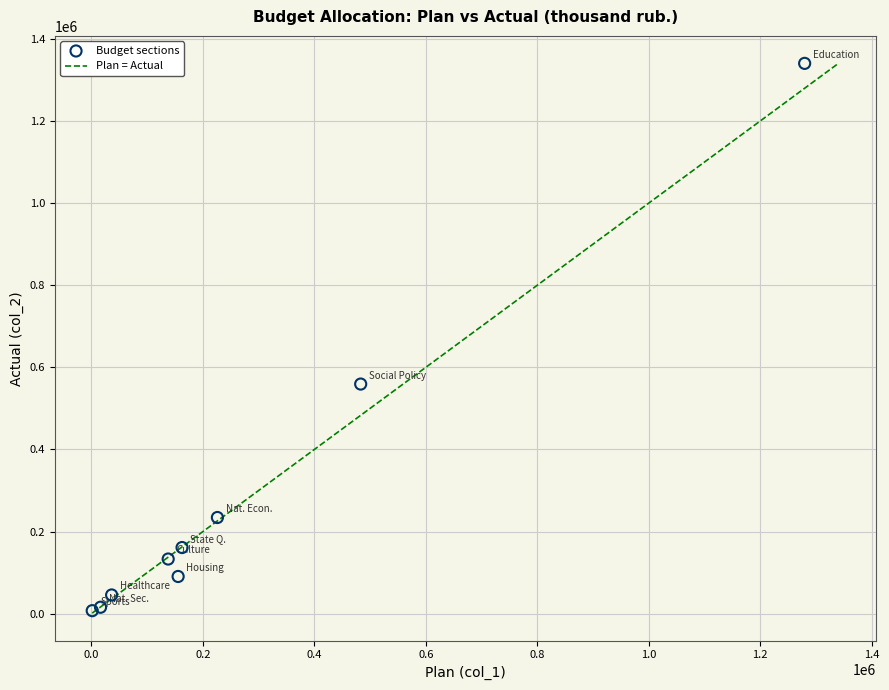

What Y value in the scatter plot is closest to 673938?

559387.8